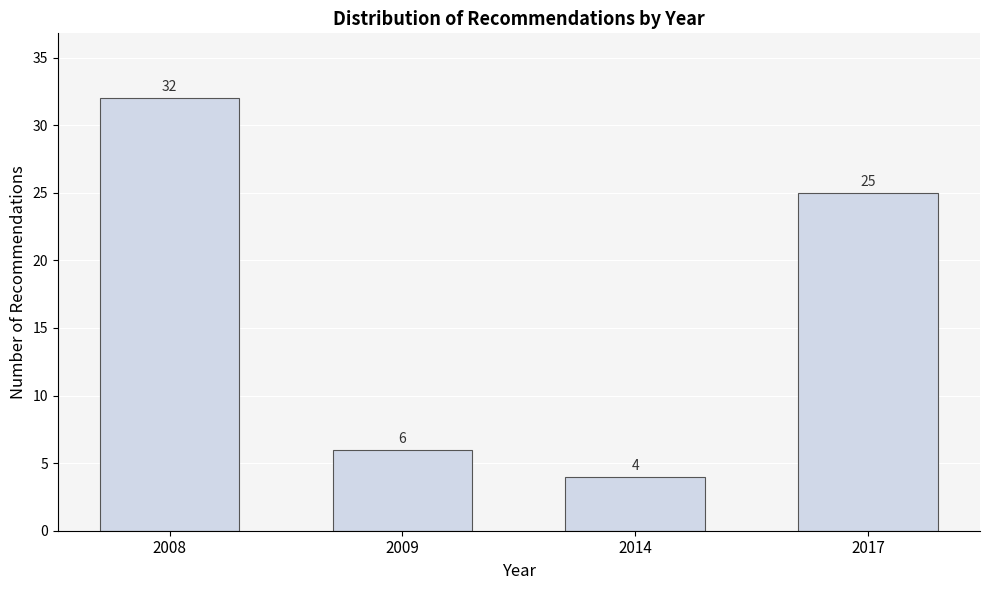

Reading left to right, list all the values displayed in this chart.

2008=32	2009=6	2014=4	2017=25